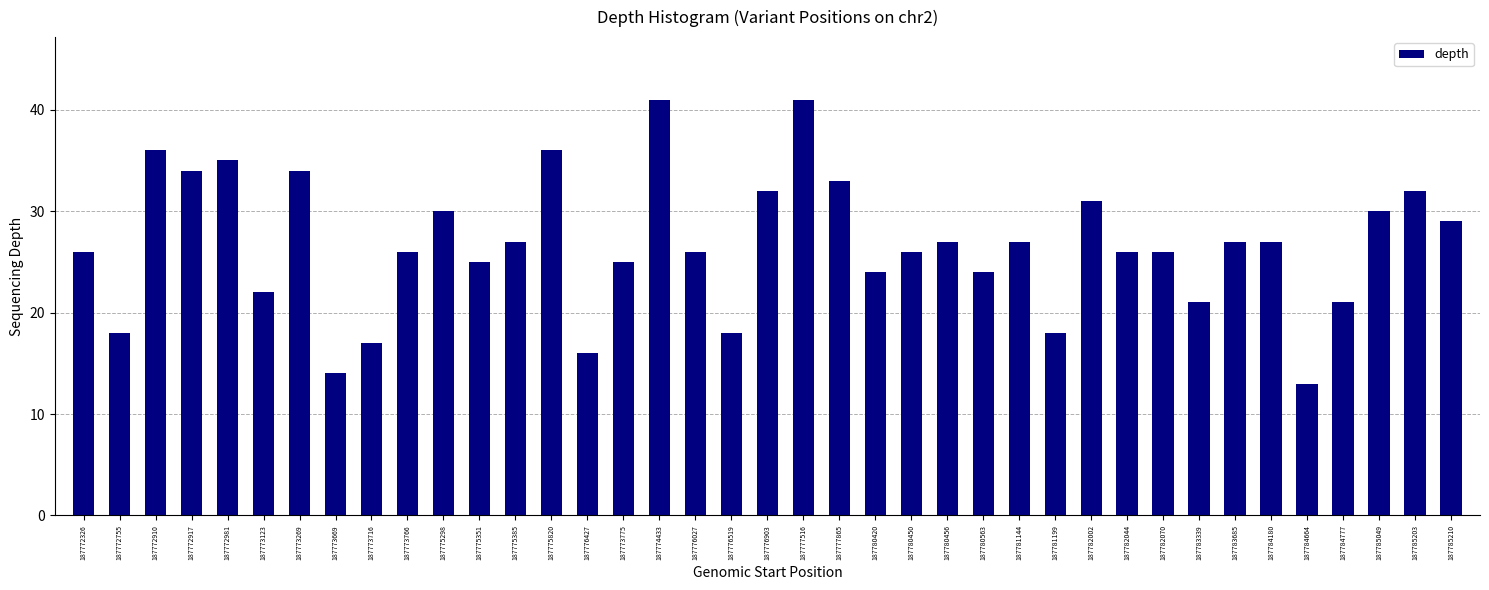

Is it true that the value at 187775351 is 11?

False